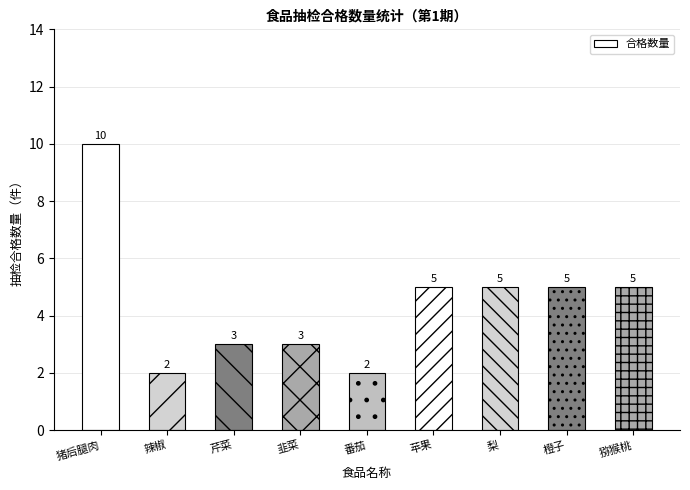

What is the value of the 9th bar from the left?

5